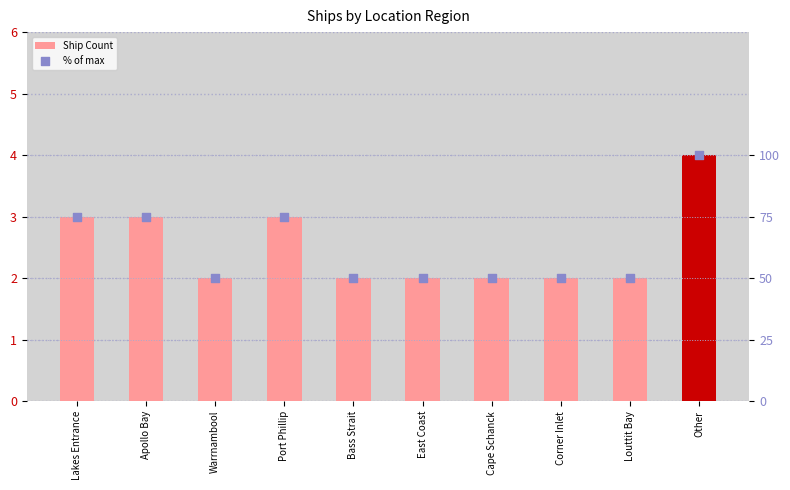

At which category is the sum across all series the highest?

Other